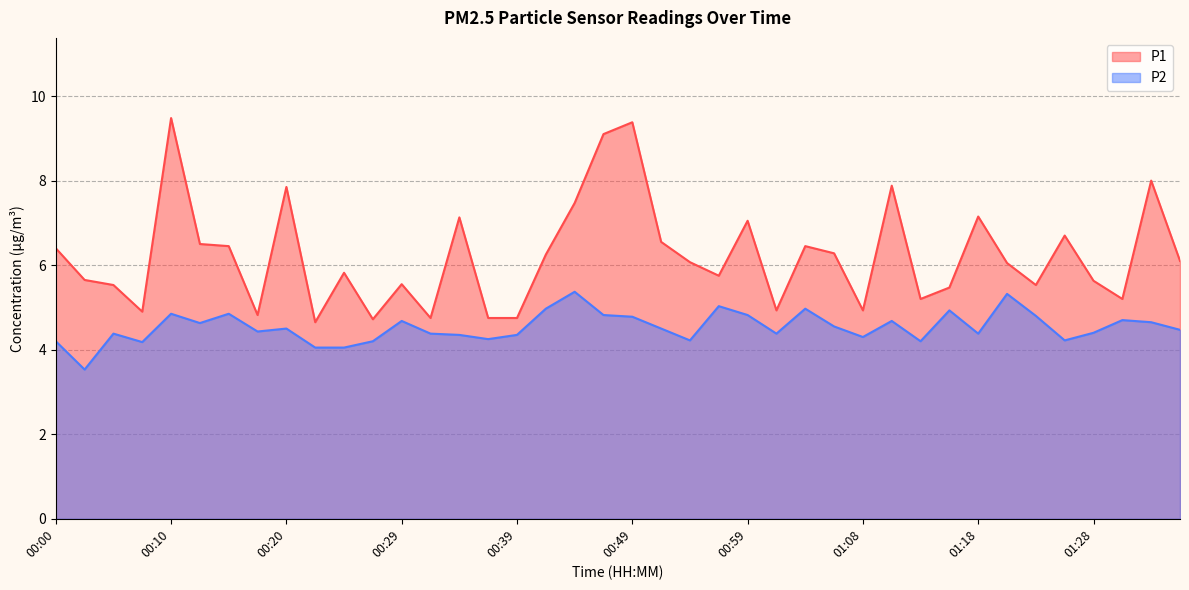

Which series has the largest total across all categories?

P1